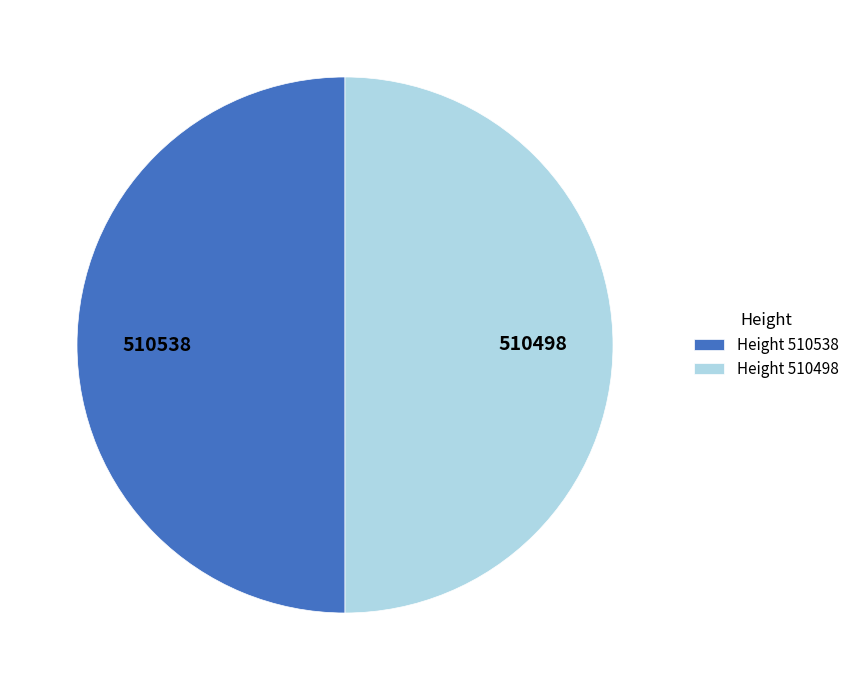

What is the ratio of the value at Height 510498 to the value at Height 510538?

1.0